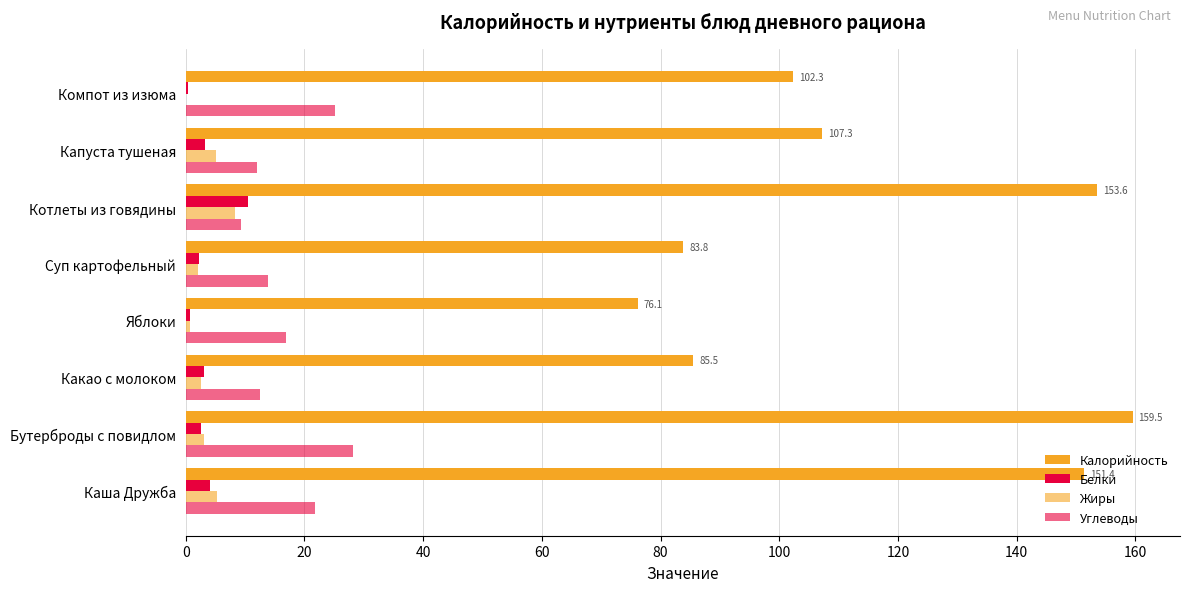

Which series has the largest range (max minus min)?

Калорийность